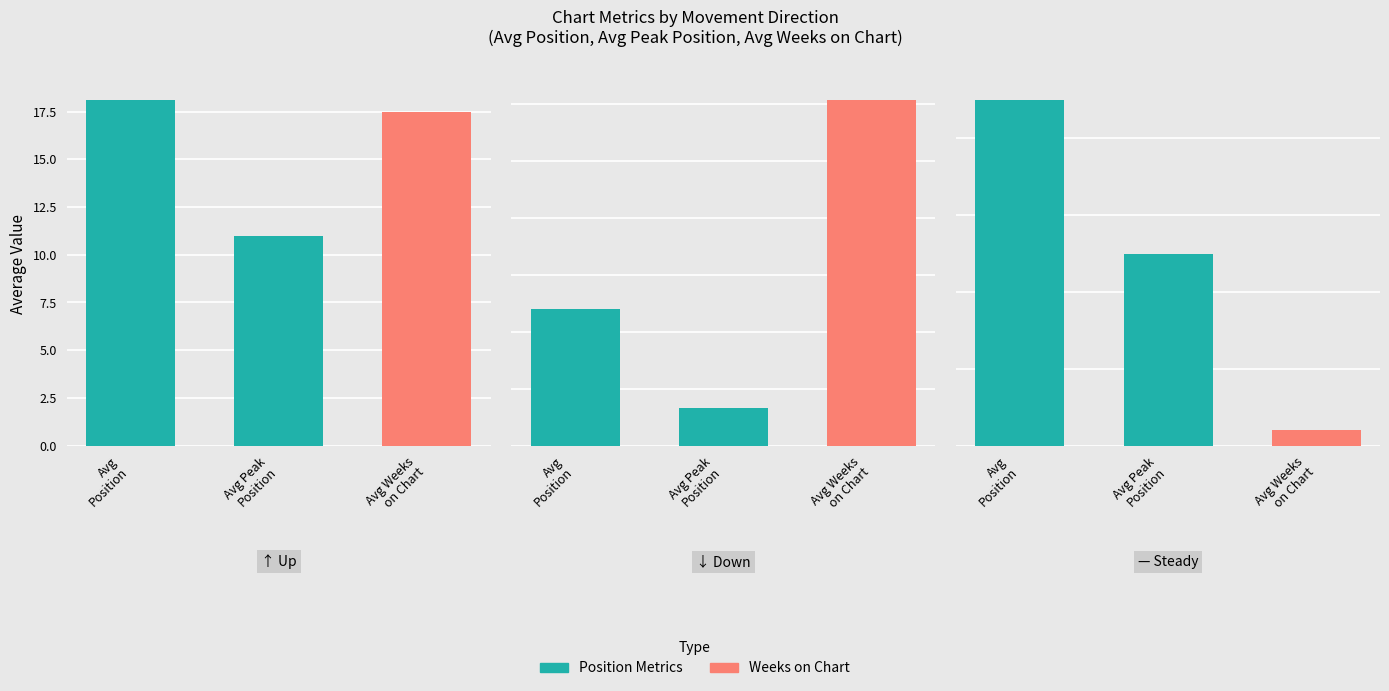

Is the value of Avg Peak Position at 2 greater than the value of Avg Weeks on Chart at 2?

Yes